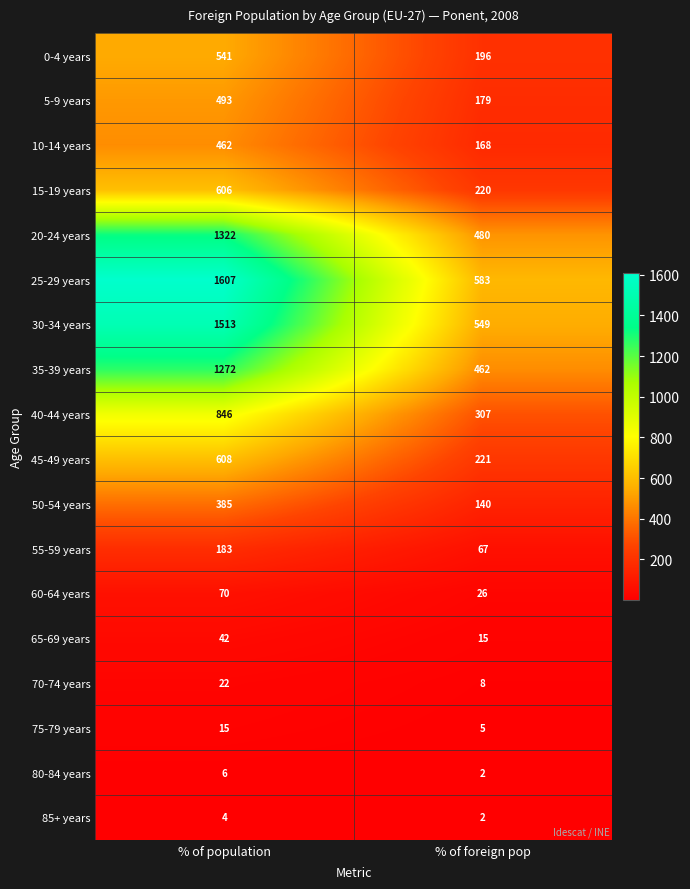

Which series has the largest range (max minus min)?

25-29 years